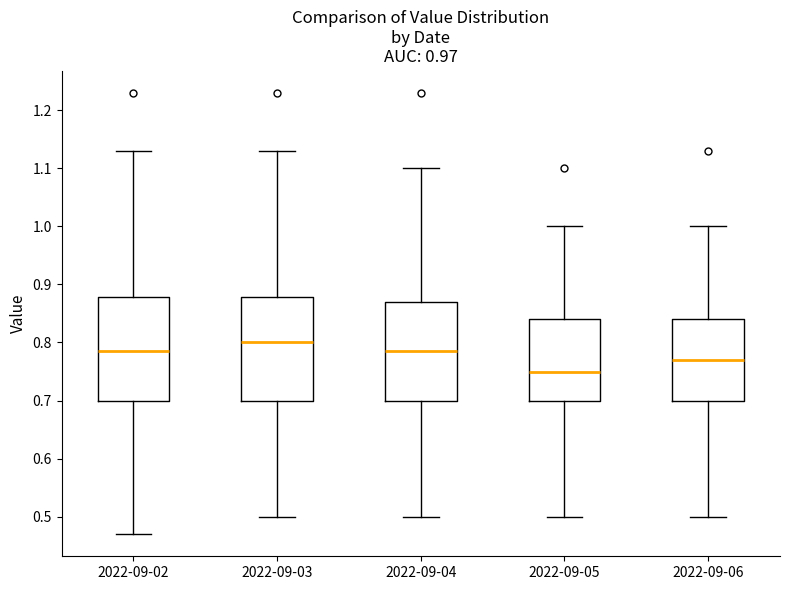

Where does the lower whisker of the box for 2022-09-05 end on the y-axis? The values are not printed on the chart, so give them approximately, as read against the axis.

0.50